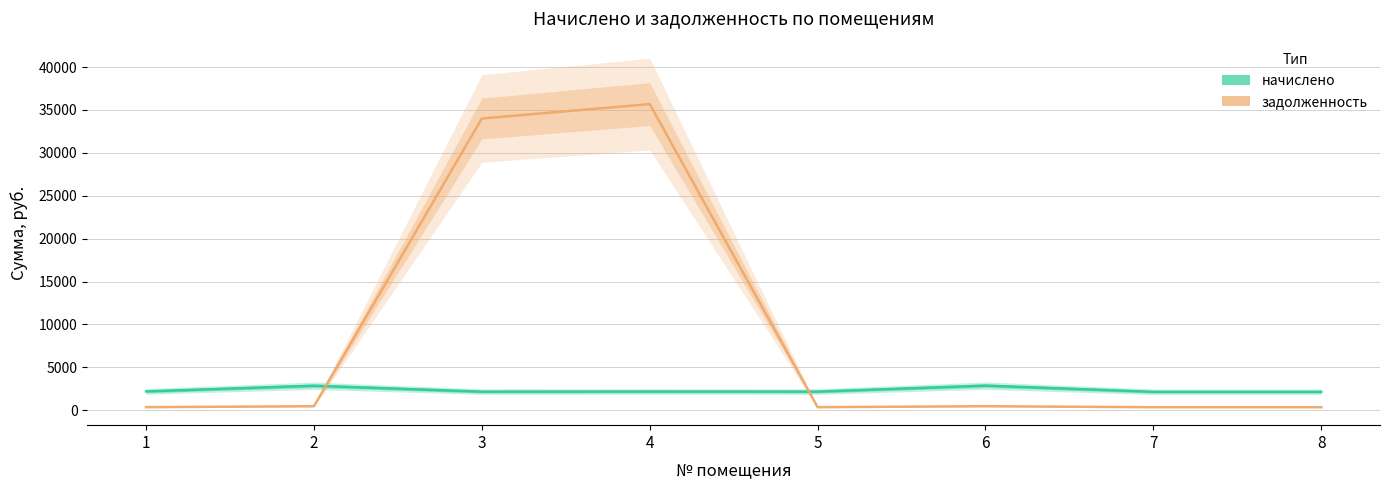

What is the difference between the maximum and second lowest values in the начислено series?

720.2